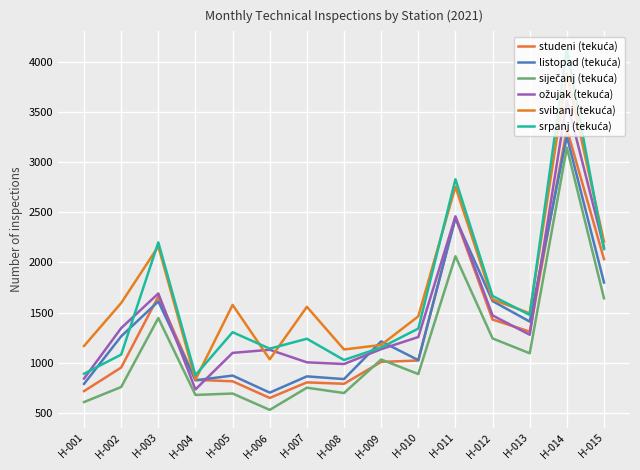

Does the chart display data point markers on the line(s)?

No